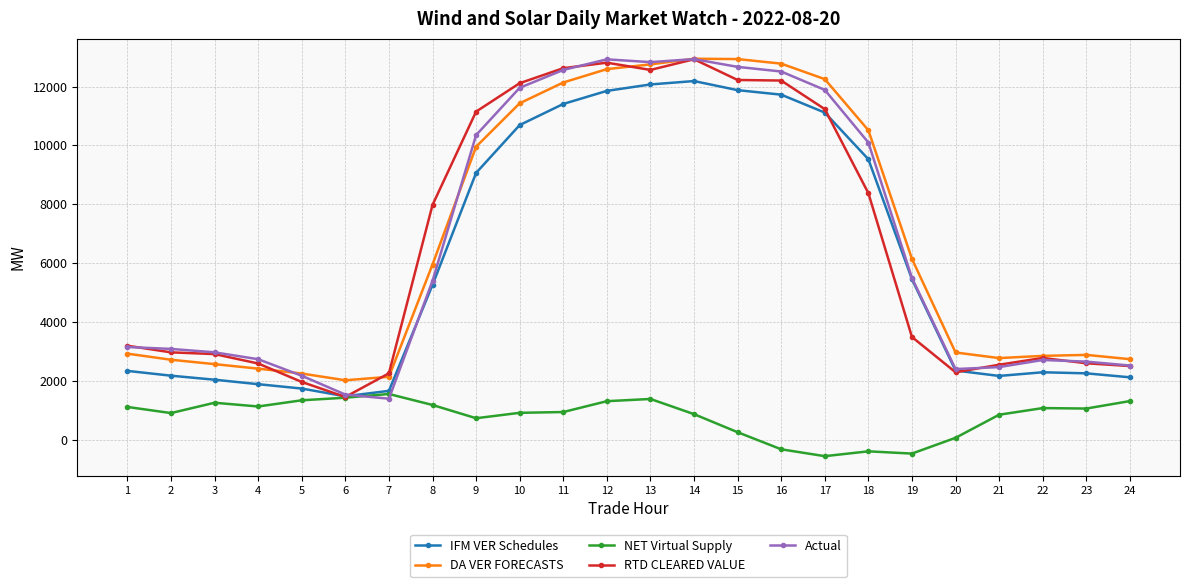

At which label is IFM VER Schedules closest to 6833?

19